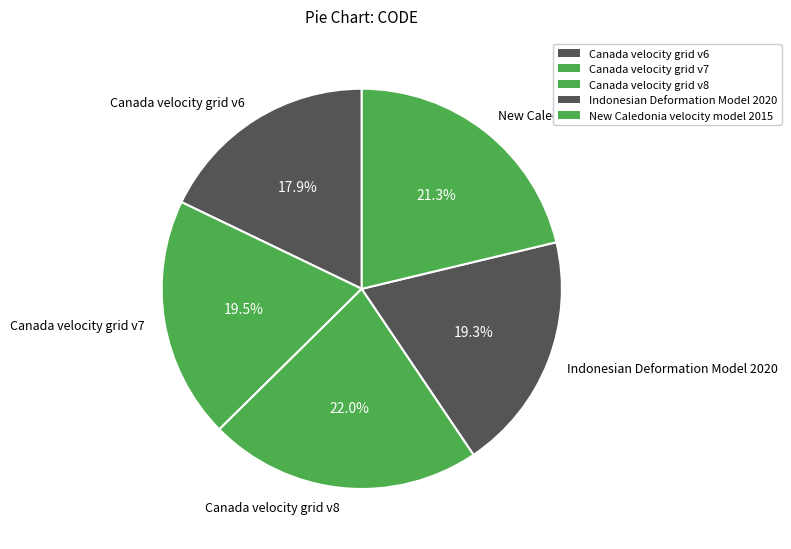

What percentage is NOT represented by Canada velocity grid v6?

82.1%